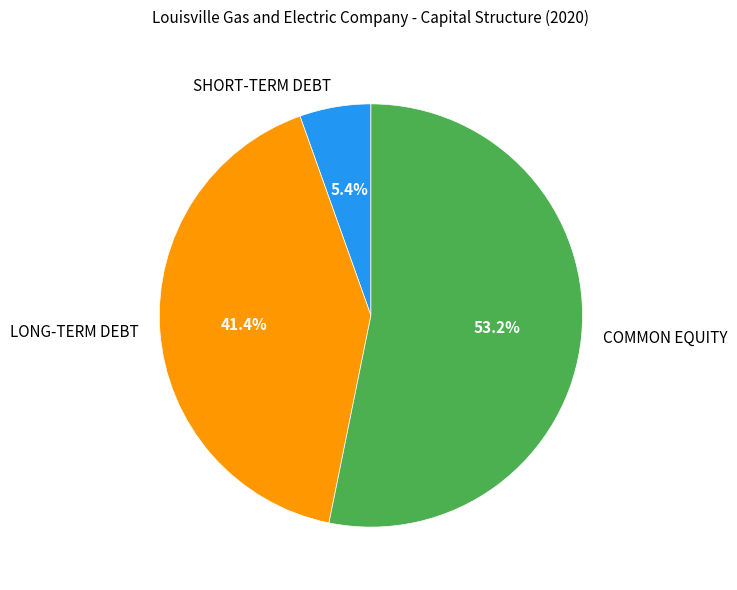

Count the number of slices in the pie.

3